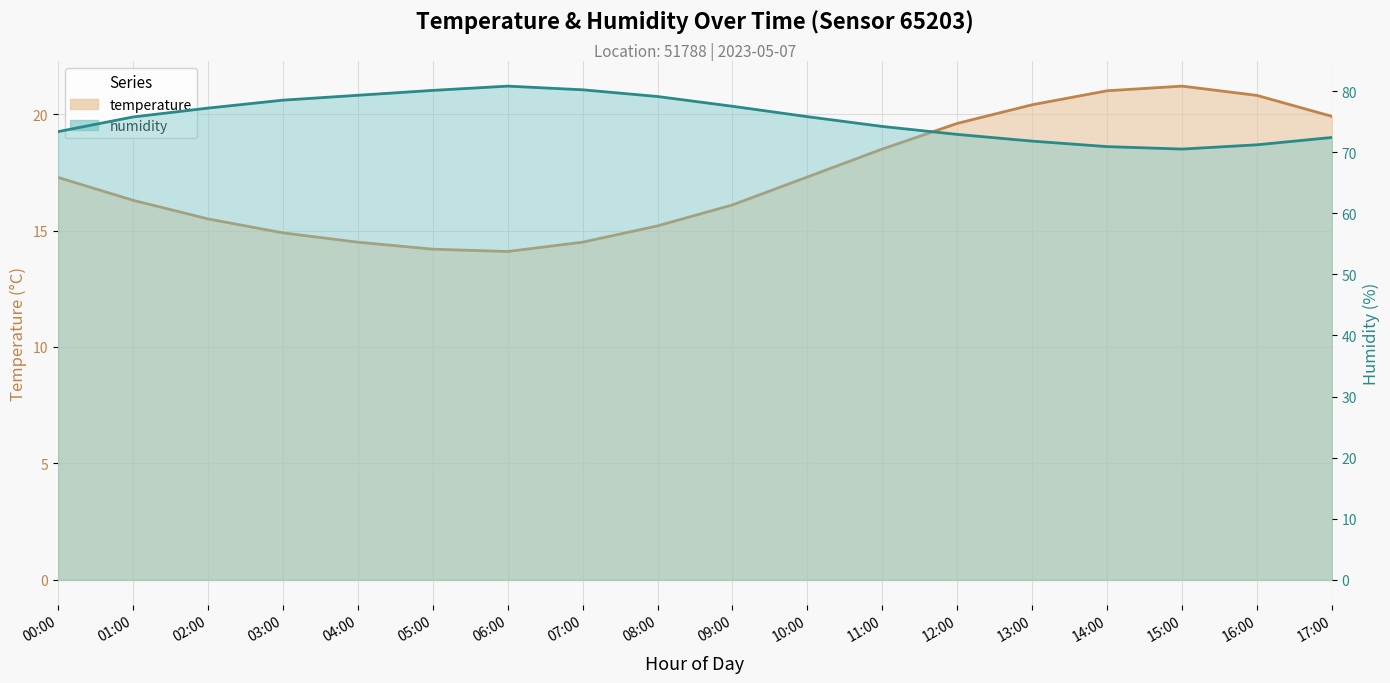

In temperature, how many points are higher than both neighbors (excluding endpoints)?

1